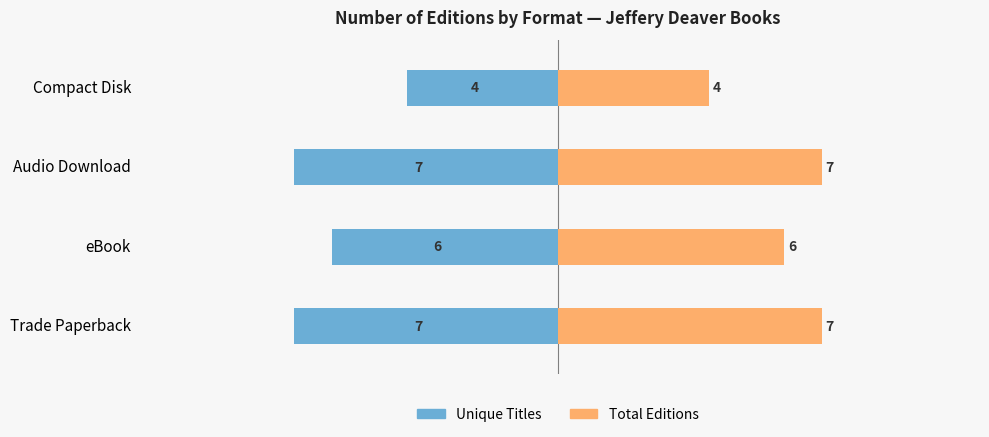

How many bars are there in each group?

2